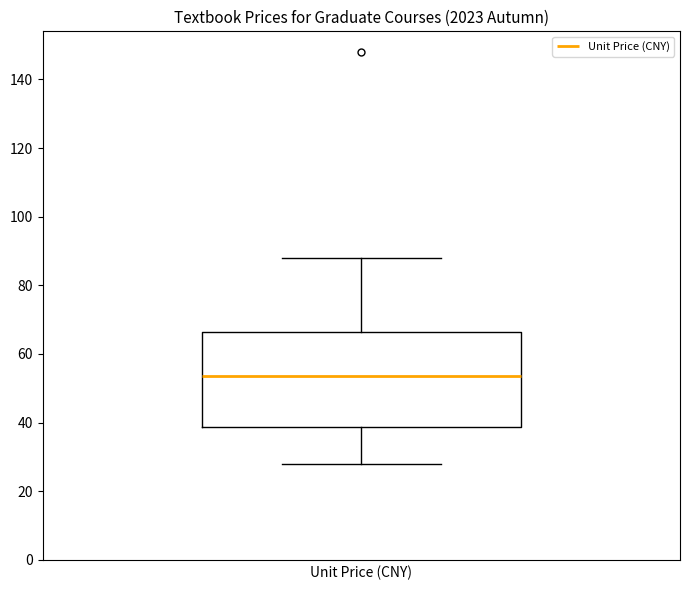

Read this box plot against the y-axis: the position of the median line, the range covered by the box, and the ends of both whiskers. The values are not printed on the chart, so give them approximately, as read against the axis.

median 54, box 38 to 66, whiskers 28 to 88